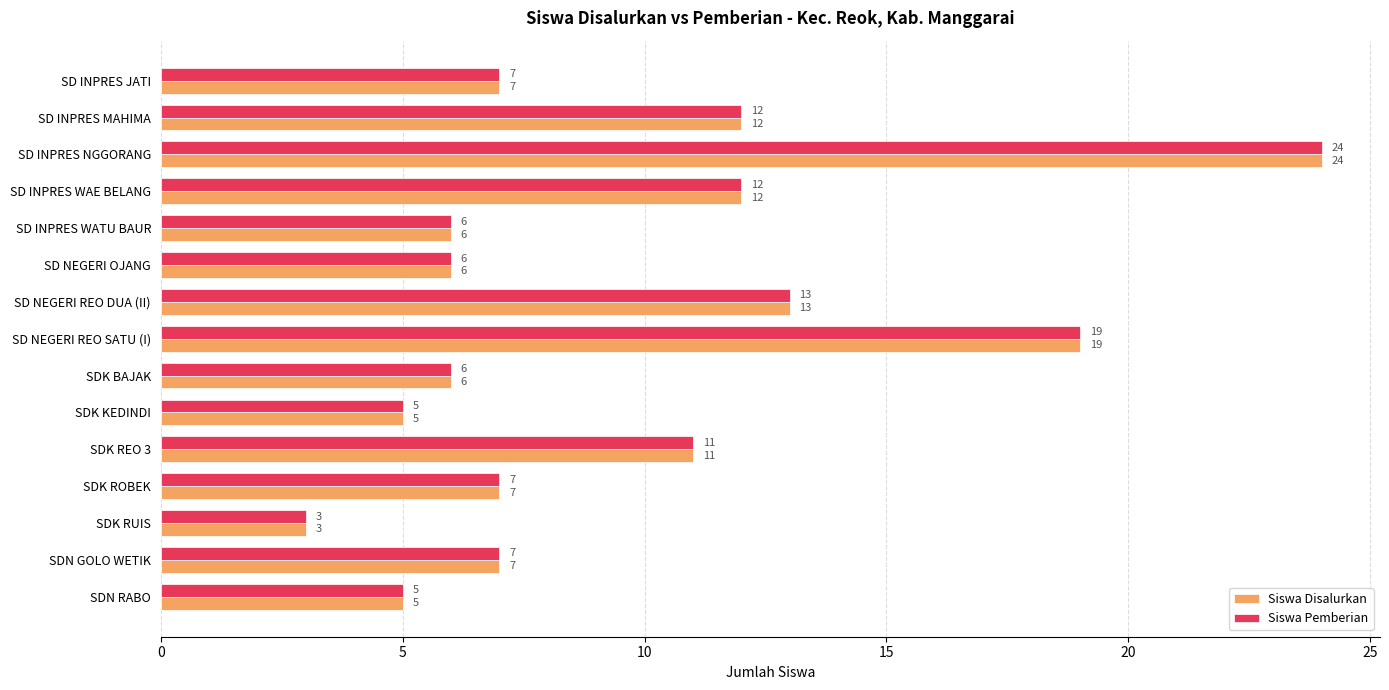

Is the value of Siswa Disalurkan at SD INPRES WATU BAUR greater than the value of Siswa Pemberian at SDN GOLO WETIK?

No